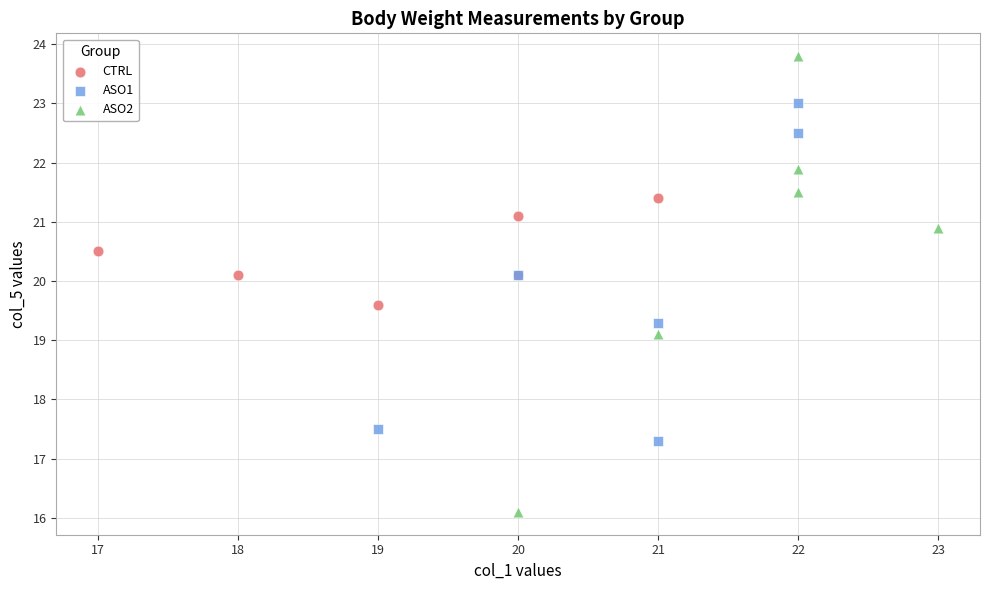

Which series has the largest Y range (max minus min)?

ASO2